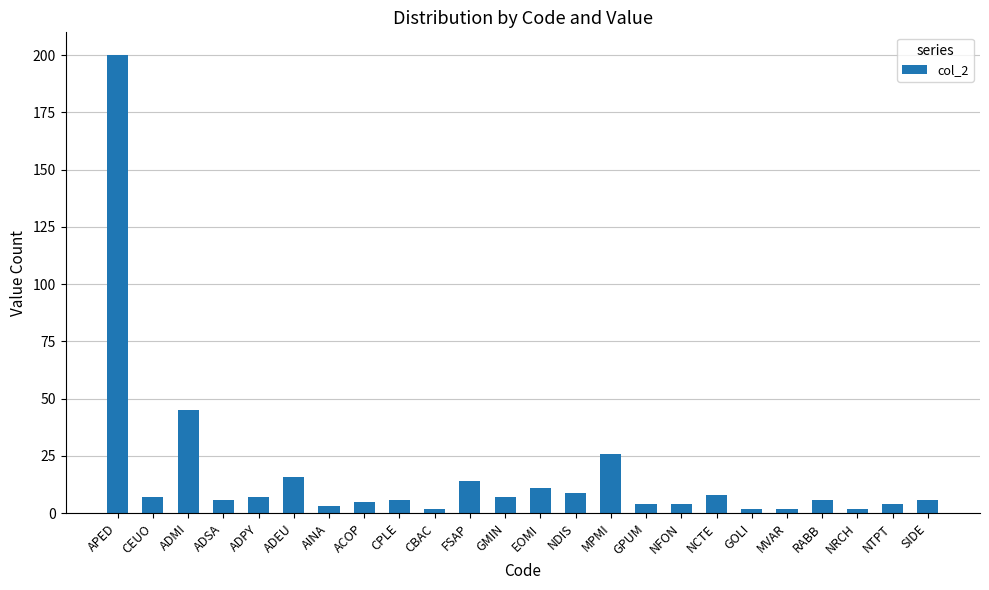

Which has a higher value, EOMI or MVAR?

EOMI